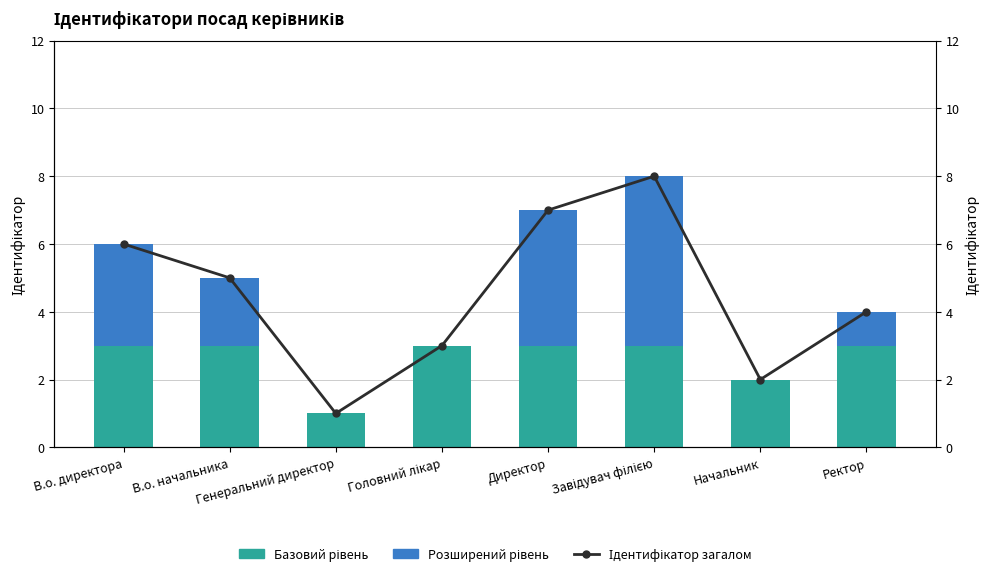

What is the sum of all Розширений рівень values?

15